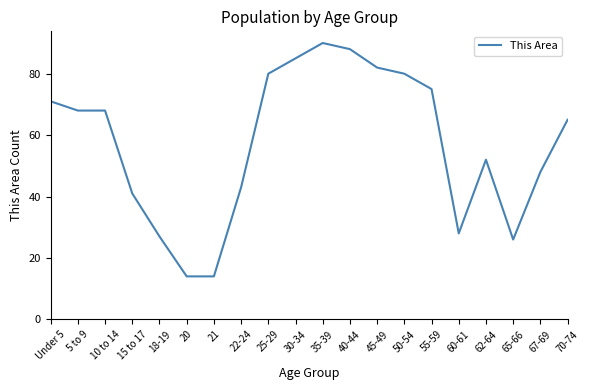

What is the minimum value shown in the chart?

14